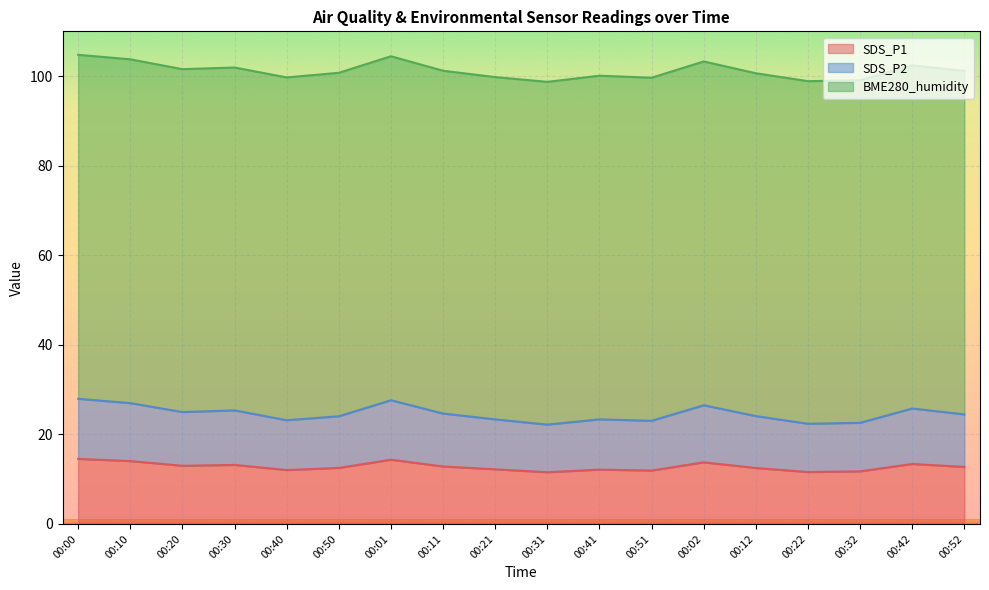

True or false: SDS_P2 has more than 1 interior local peaks.

True